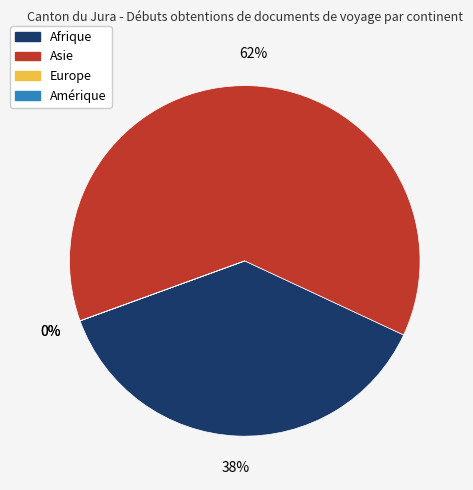

Which category has the smallest portion of the pie?

Europe